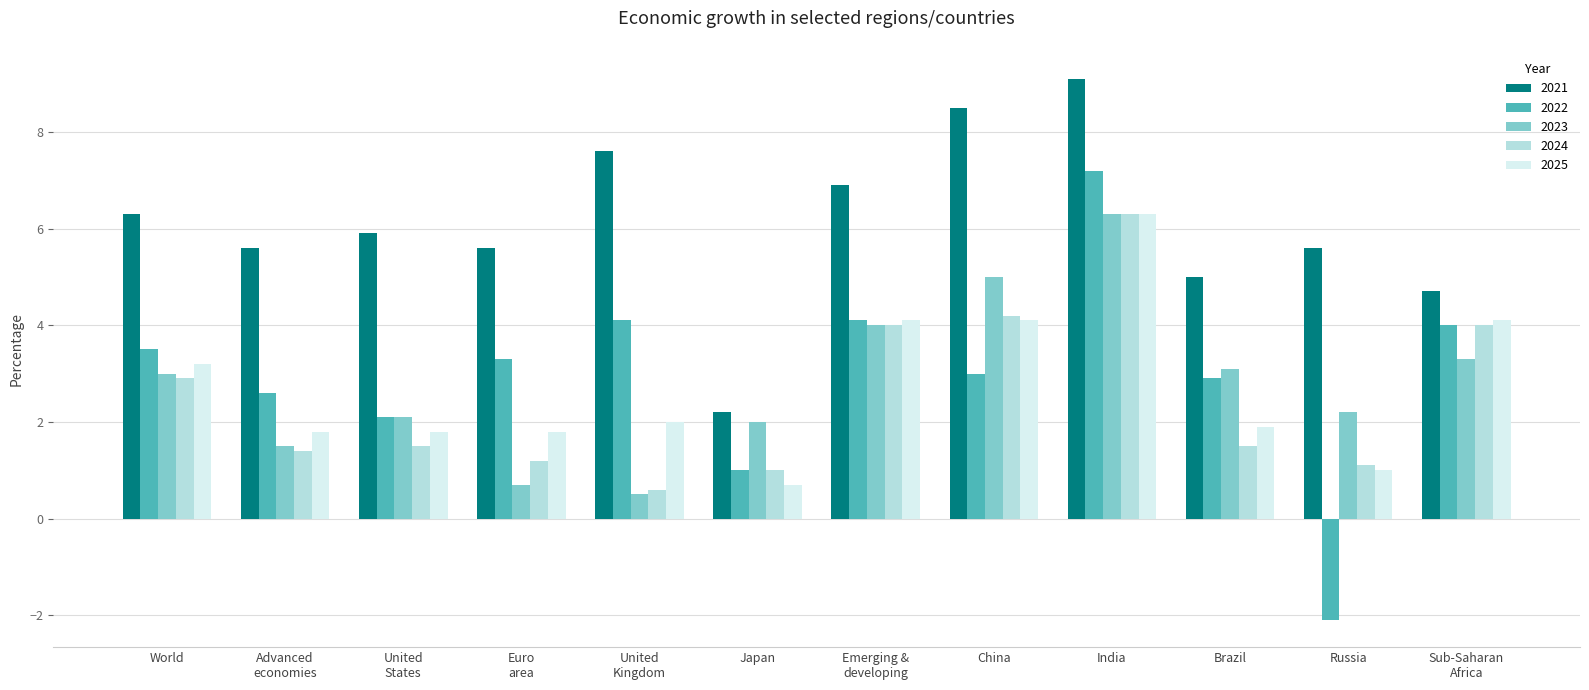

Is it true that 2024 equals 6.3 at India?

True